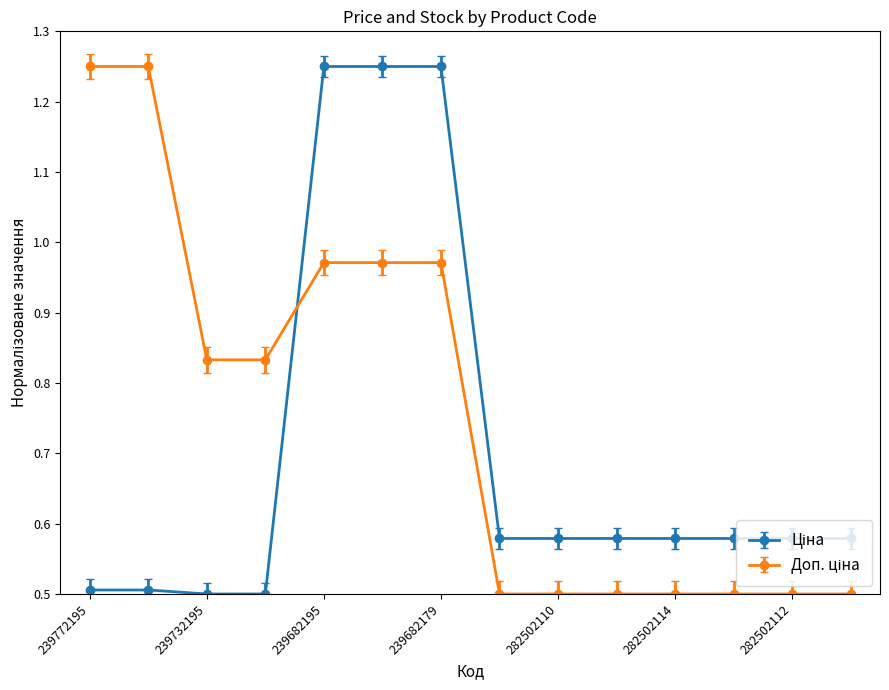

At how many categories does at least one series exceed 0?

14